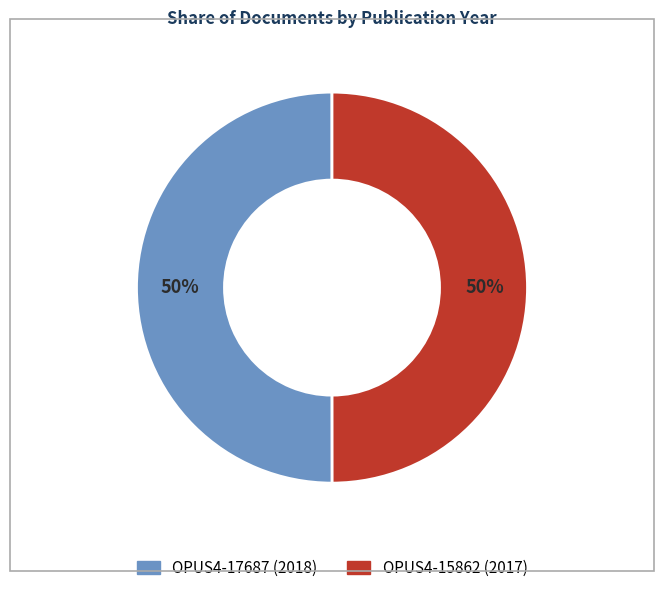

Is the sum of OPUS4-17687 and OPUS4-15862 greater than half?

Yes